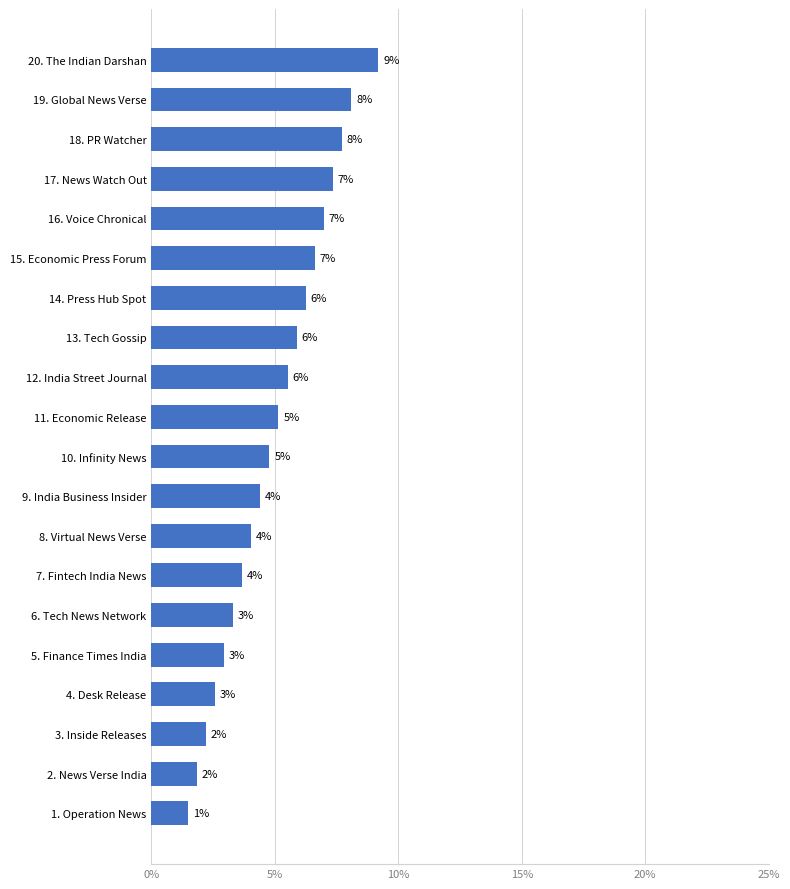

Are the bars horizontal?

Yes